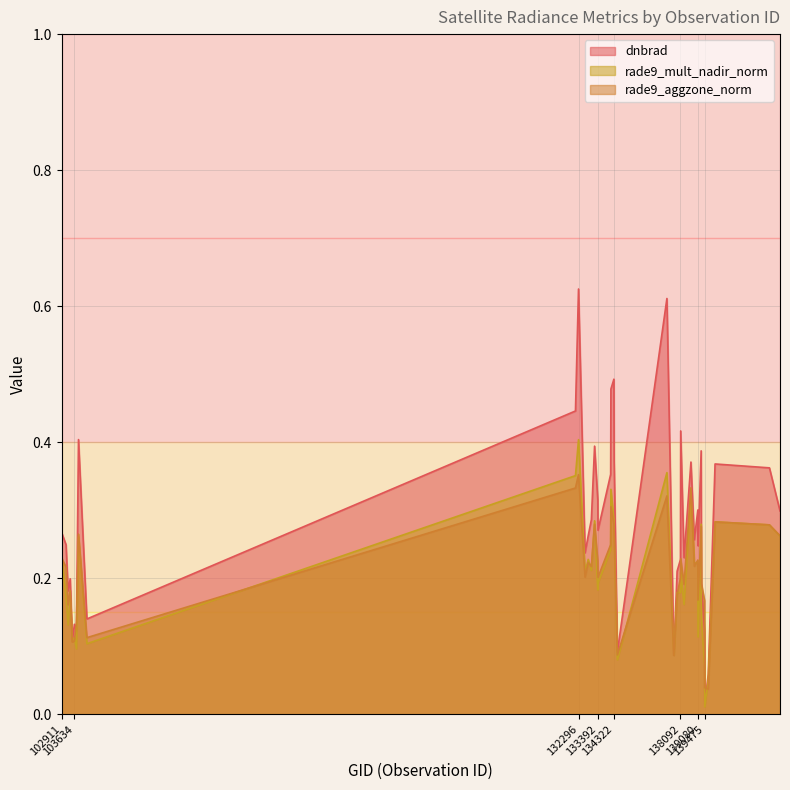

Which category has the highest value across all series?

132296